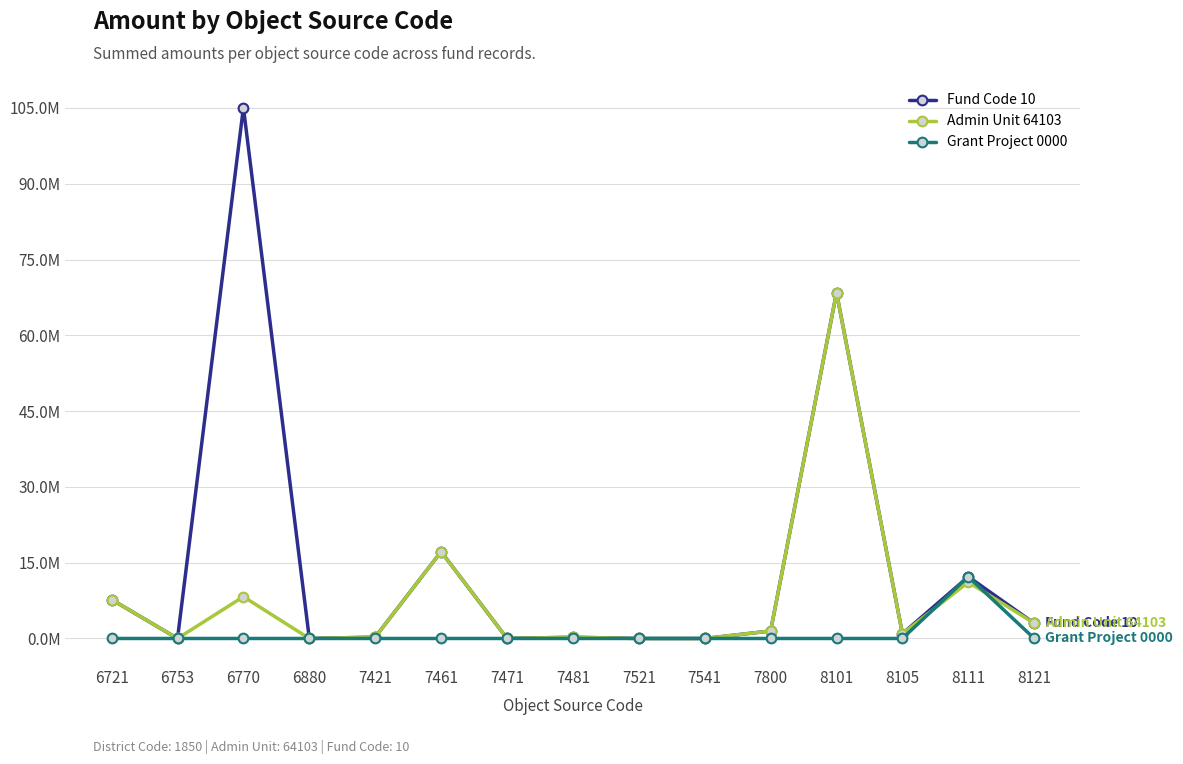

Reading left to right, list all the values displayed in this chart.

Fund Code 10: 6721=7.7	6753=0.0	6770=105.1	6880=0.0	7421=0.3	7461=17.2	7471=0.0	7481=0.2	7521=0.0	7541=0.0	7800=1.5	8101=68.4	8105=0.9	8111=12.2	8121=3.0
Admin Unit 64103: 6721=7.7	6753=0.0	6770=8.3	6880=0.0	7421=0.3	7461=17.2	7471=0.0	7481=0.2	7521=0.0	7541=0.0	7800=1.5	8101=68.4	8105=0.9	8111=11.2	8121=3.0
Grant Project 0000: 6721=0.0	6753=0.0	6770=0.0	6880=0.0	7421=0.0	7461=0.0	7471=0.0	7481=0.0	7521=0.0	7541=0.0	7800=0.0	8101=0.0	8105=0.0	8111=12.2	8121=0.0